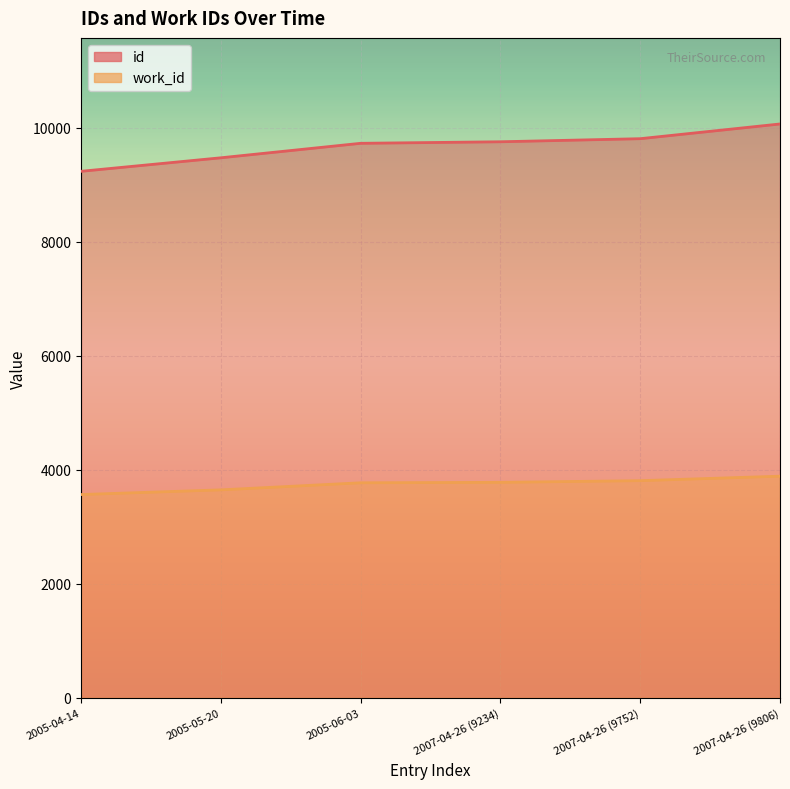

How many lines are shown in the chart?

2